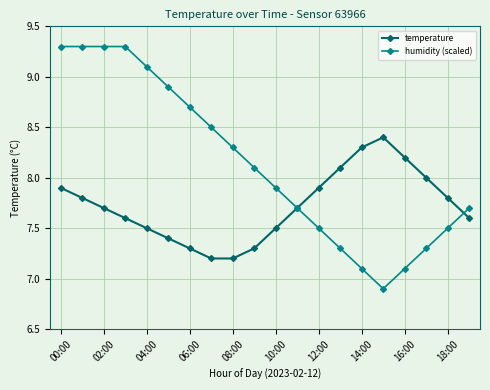

What is the value of the humidity (scaled) point at the 12th from the left?

7.7